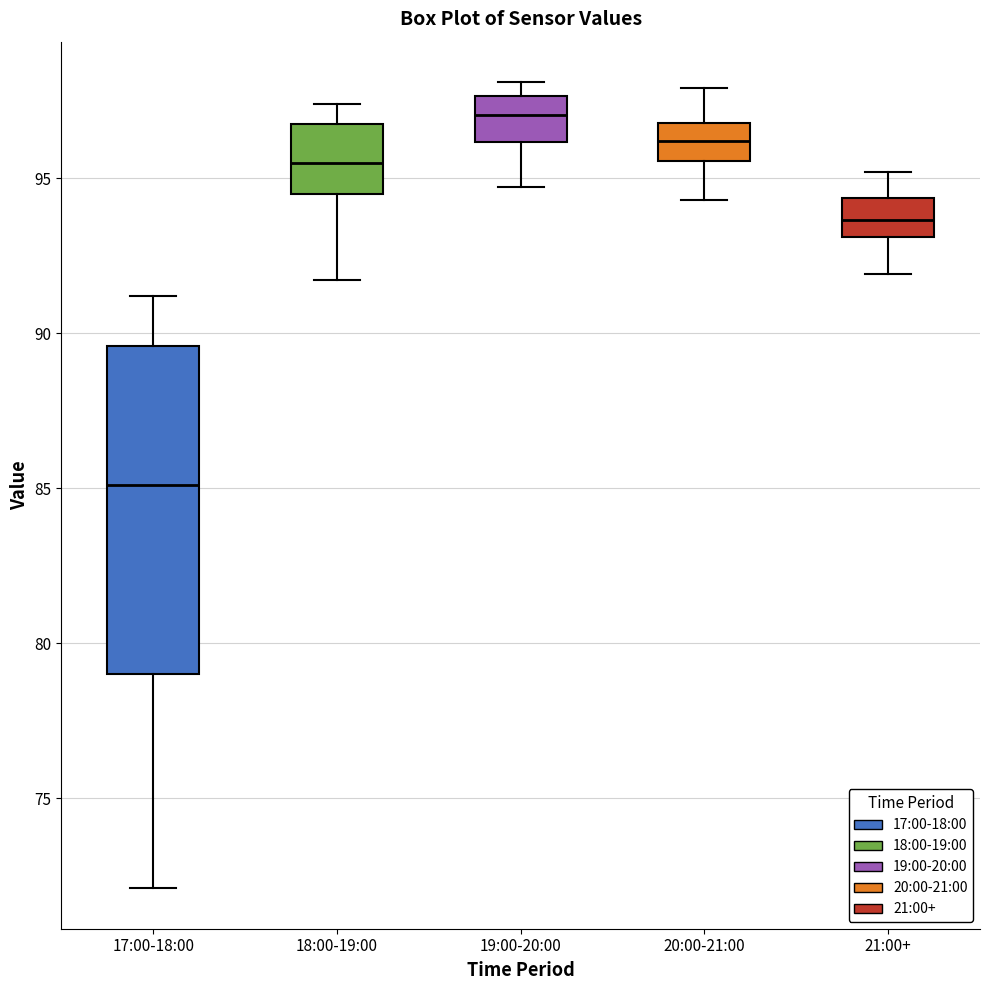

Reading left to right, transcribe this box plot: for each box, give where its median line is, the range the box spans, and where its two whiskers end, as read against the y-axis. The values are not printed on the chart, so give them approximately, as read against the axis.

17:00-18:00: median 85.0, box 79.0 to 89.5, whiskers 72.0 to 91.0
18:00-19:00: median 95.5, box 94.5 to 97.0, whiskers 91.5 to 97.5
19:00-20:00: median 97.0, box 96.0 to 97.5, whiskers 94.5 to 98.0
20:00-21:00: median 96.0, box 95.5 to 97.0, whiskers 94.5 to 98.0
21:00+: median 93.5, box 93.0 to 94.5, whiskers 92.0 to 95.0